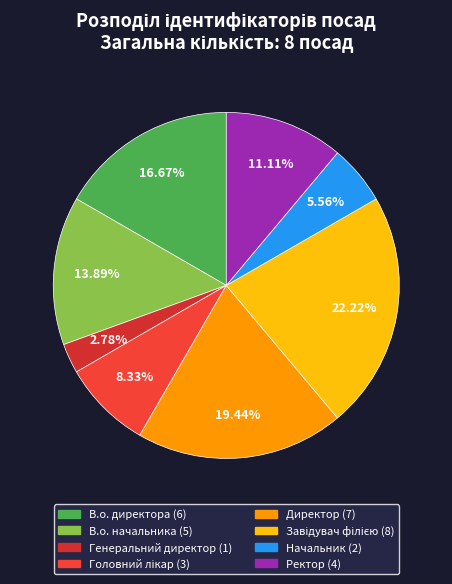

Rank the categories by value from highest to lowest.

Завідувач філією, Директор, В.о. директора, В.о. начальника, Ректор, Головний лікар, Начальник, Генеральний директор